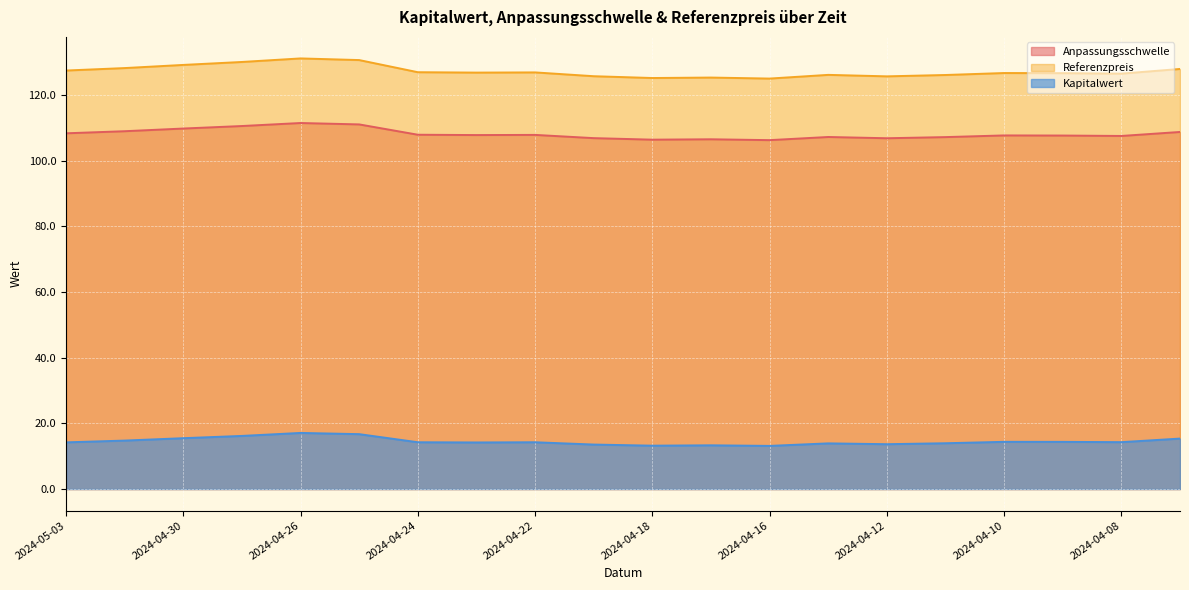

What is the sum of all Anpassungsschwelle values?

2163.6